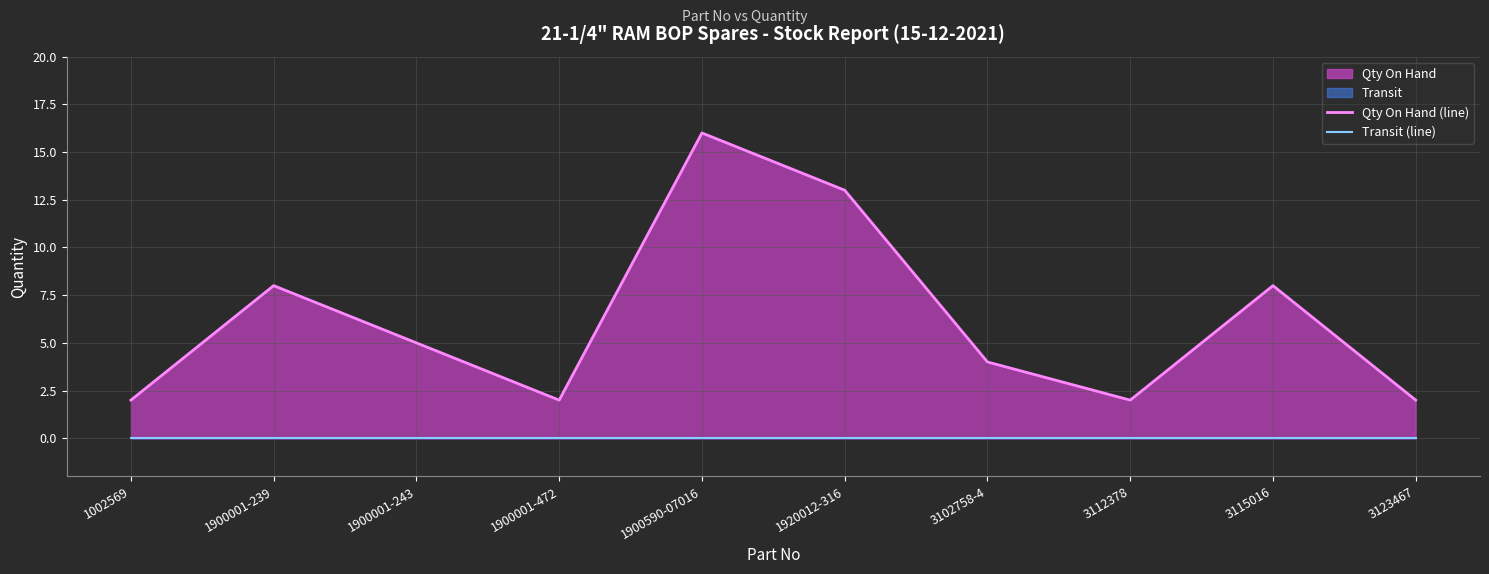

Count the Qty On Hand (line) values in the range 2 to 8.

8